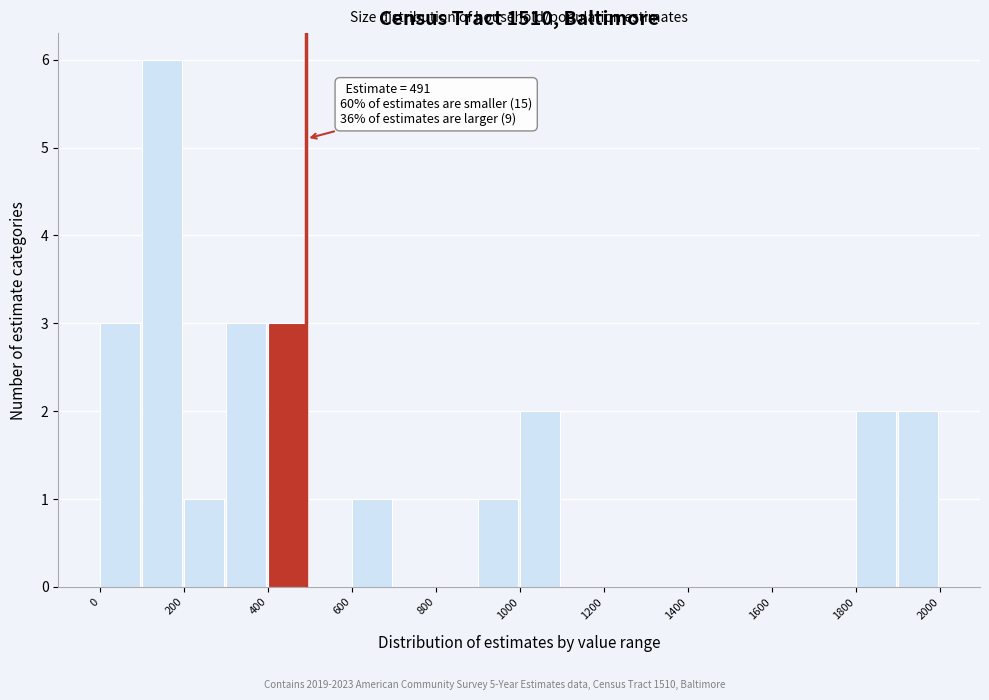

Which range on the x-axis has the tallest bar?

100 to 200